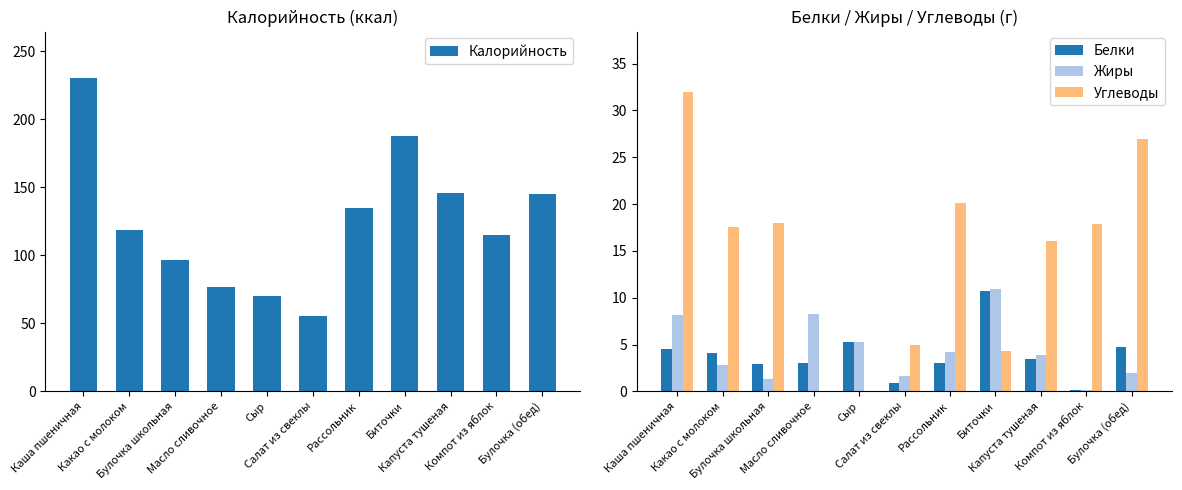

What is the label of the 7th bar from the left?

Рассольник